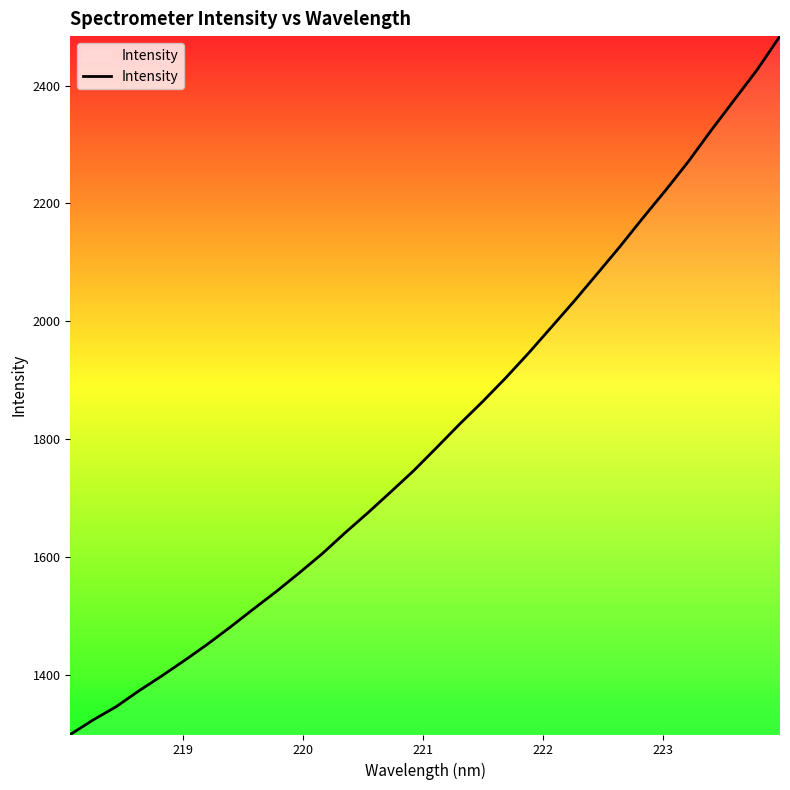

What is the minimum value shown in the chart?

1299.1